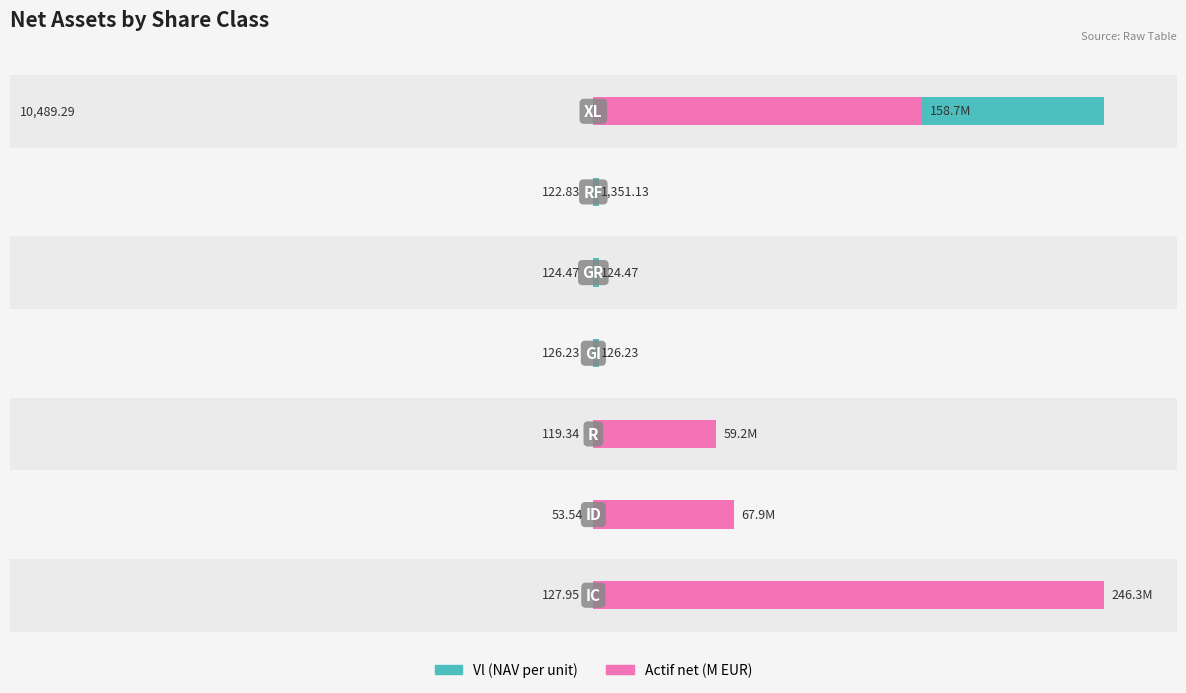

At 2, list the series in order from largest to smallest.

Actif net (M EUR), Vl